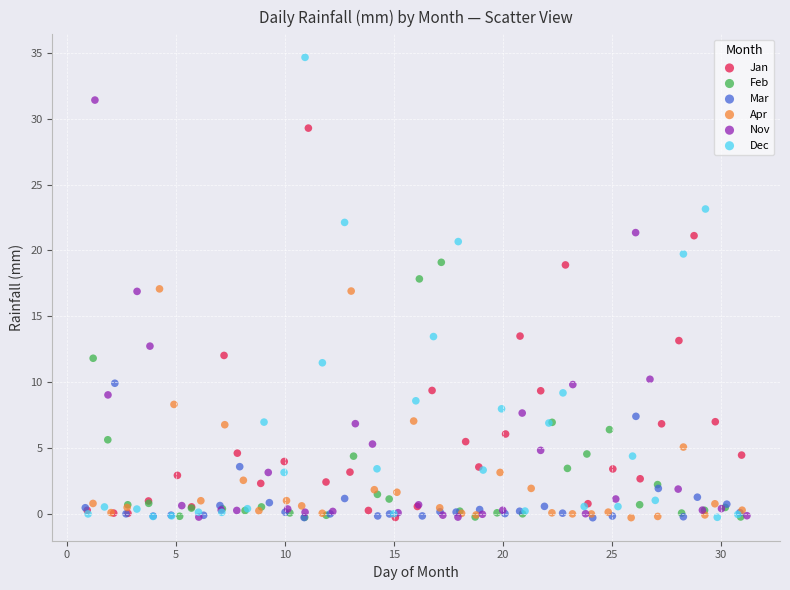

Which series has the largest Y range (max minus min)?

Dec